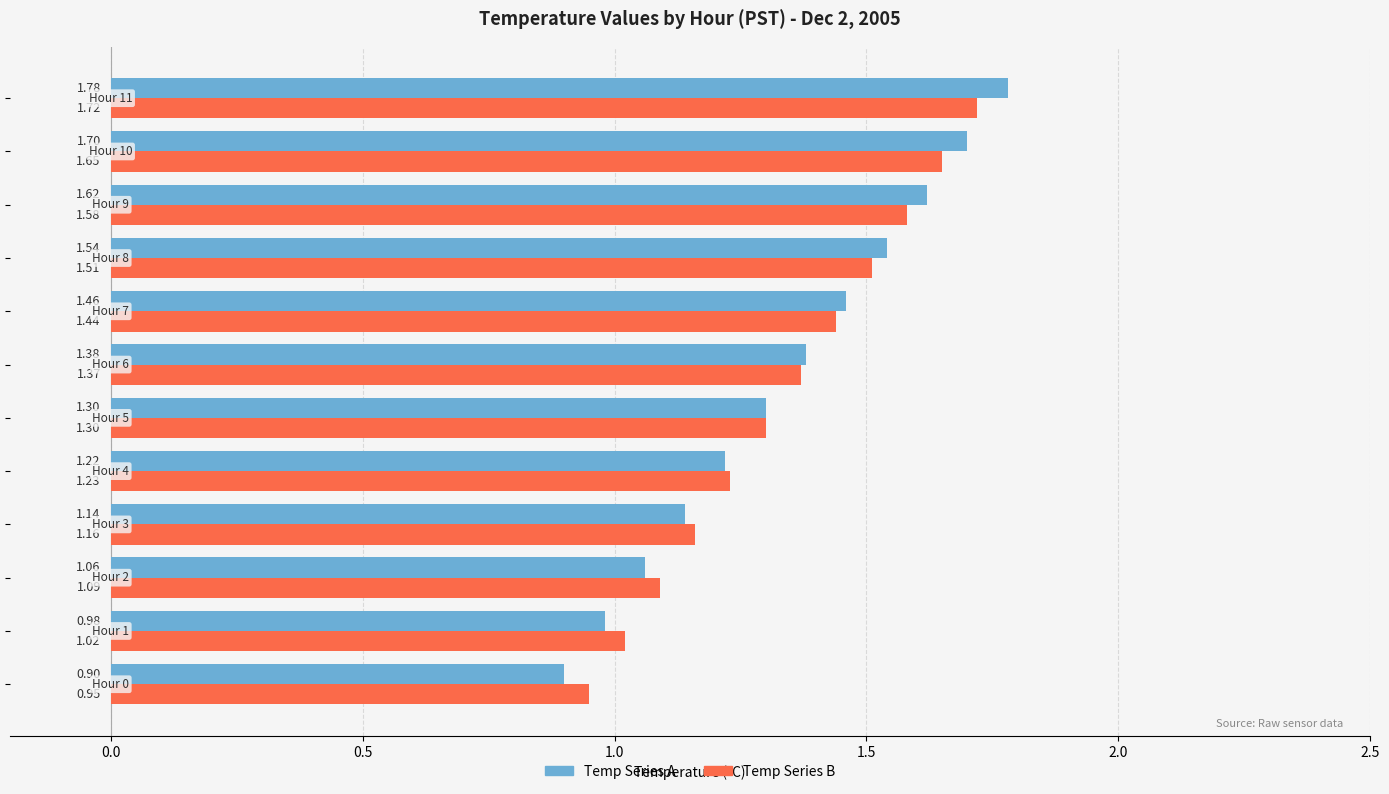

Which series has the largest total across all categories?

Temp Series A